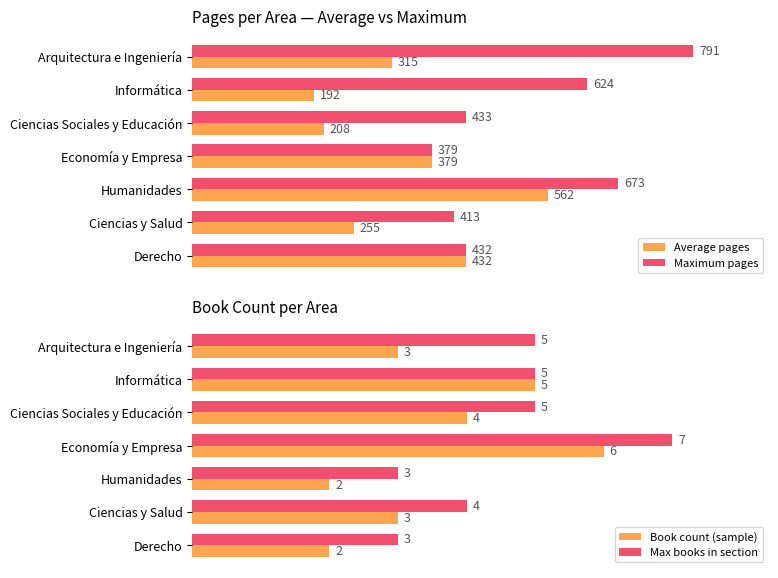

How many data points in Average pages are less than 315?

3